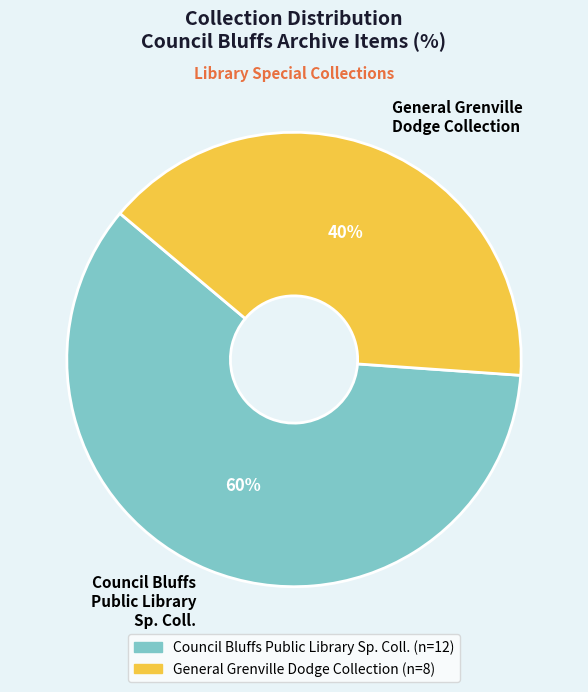

Is it true that Council Bluffs Public Library Sp. Coll. is 50% of the pie?

False